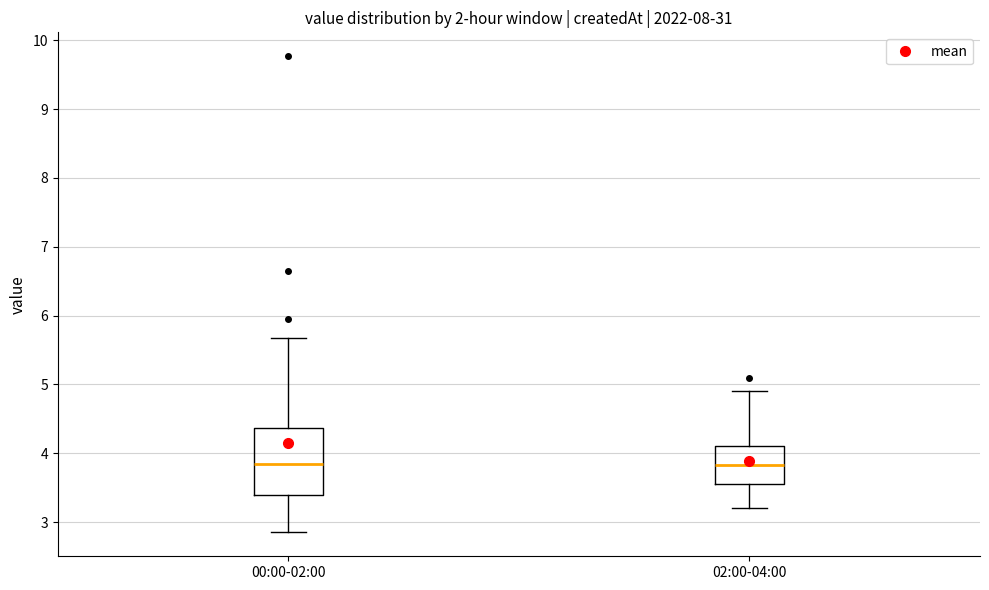

Reading left to right, transcribe this box plot: for each box, give where its median line is, the range the box spans, and where its two whiskers end, as read against the y-axis. The values are not printed on the chart, so give them approximately, as read against the axis.

00:00-02:00: median 3.9, box 3.4 to 4.4, whiskers 2.9 to 5.7
02:00-04:00: median 3.8, box 3.6 to 4.1, whiskers 3.2 to 4.9